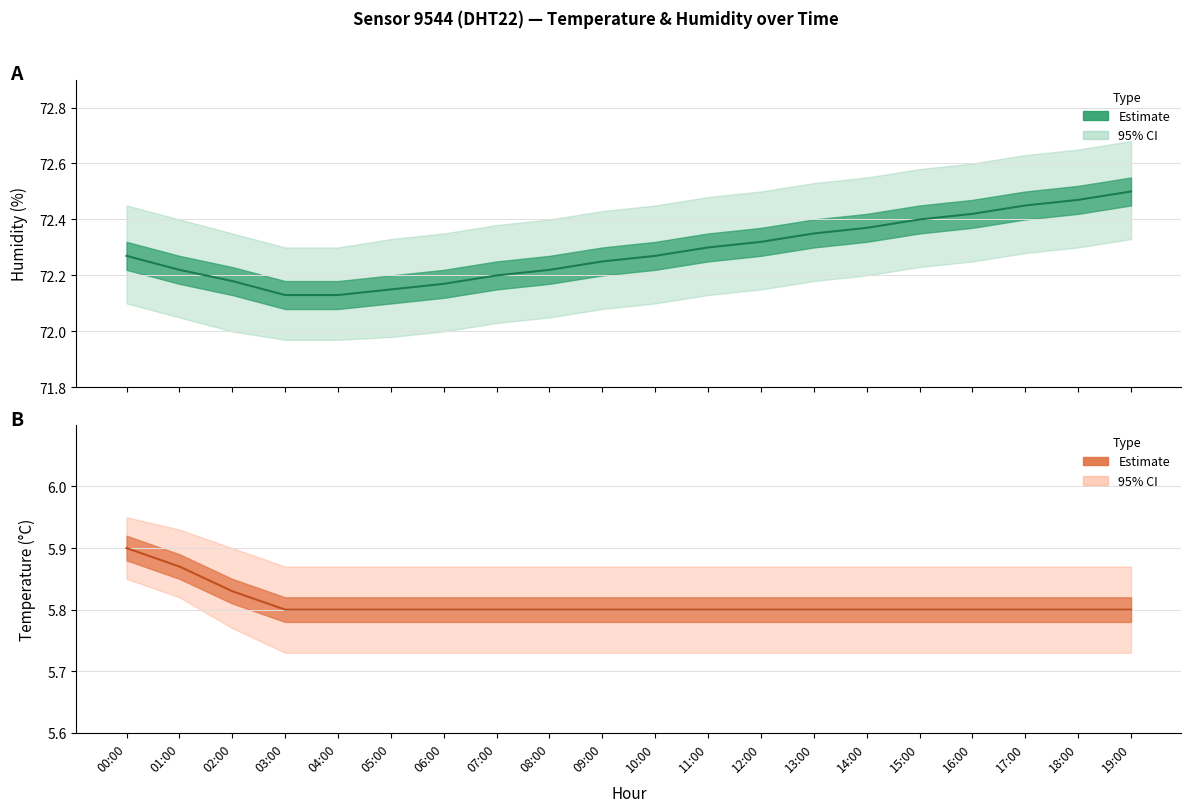

How many data points does each series have?

20